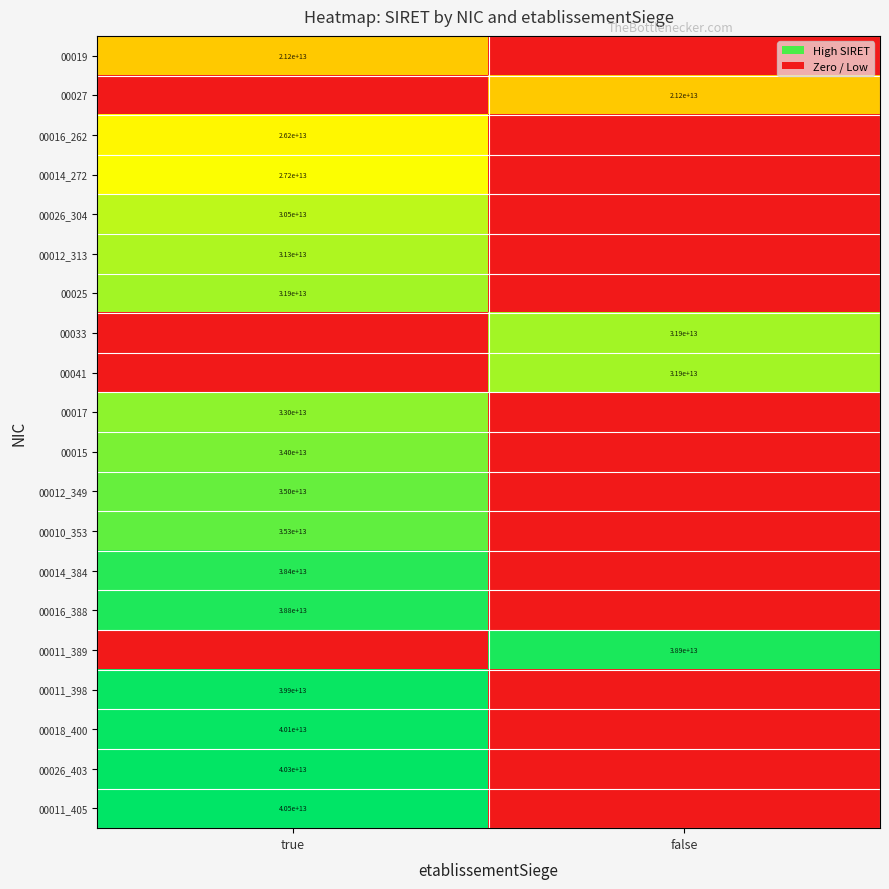

The value of 00026_304 at true is 15580110097204. True or false?

False